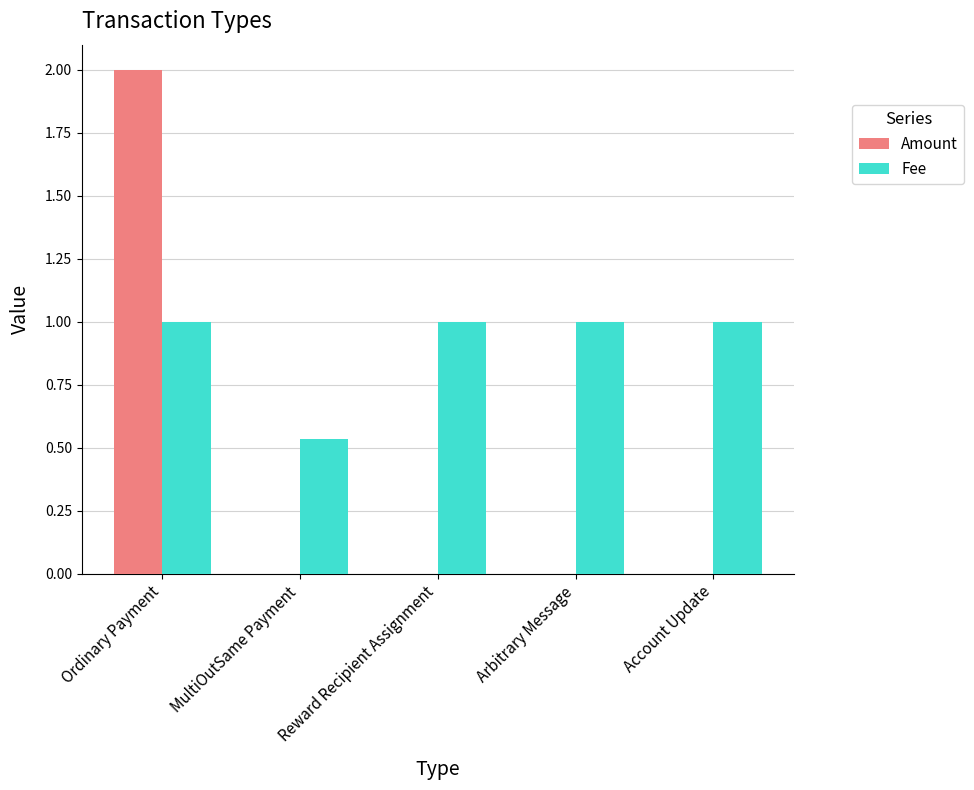

Which series changed the most between Ordinary Payment and Arbitrary Message?

Amount